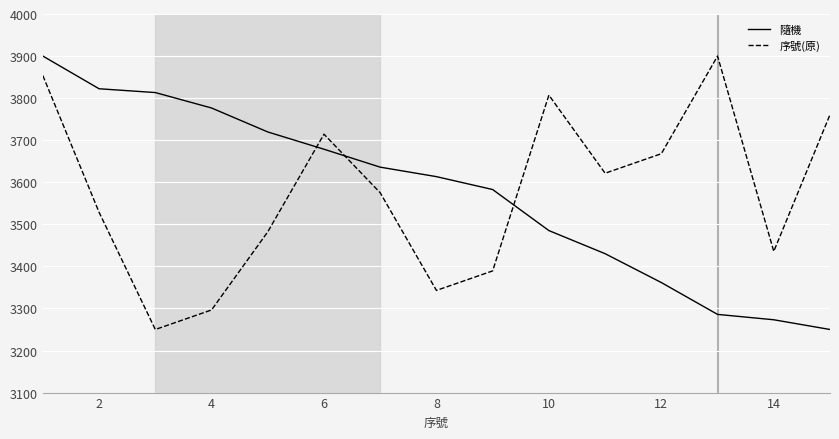

After their last crossing, which series has the higher values: 隨機 or 序號(原)?

序號(原)